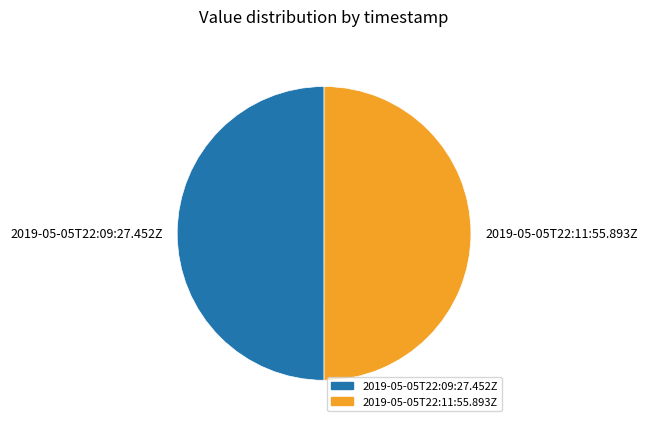

Combined, do 2019-05-05T22:09:27.452Z and 2019-05-05T22:11:55.893Z account for over 50%?

Yes